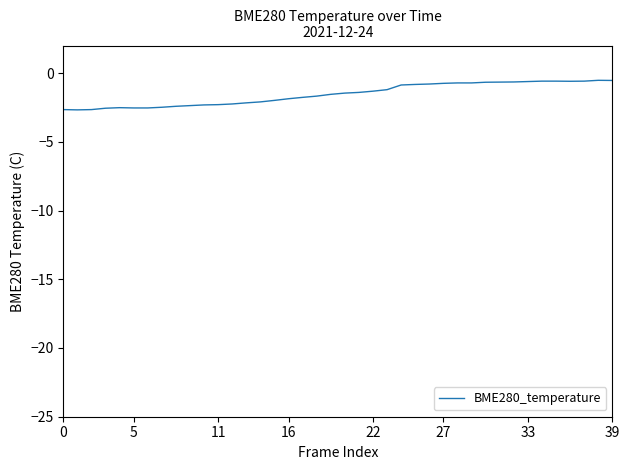

What is the minimum value shown in the chart?

-2.7